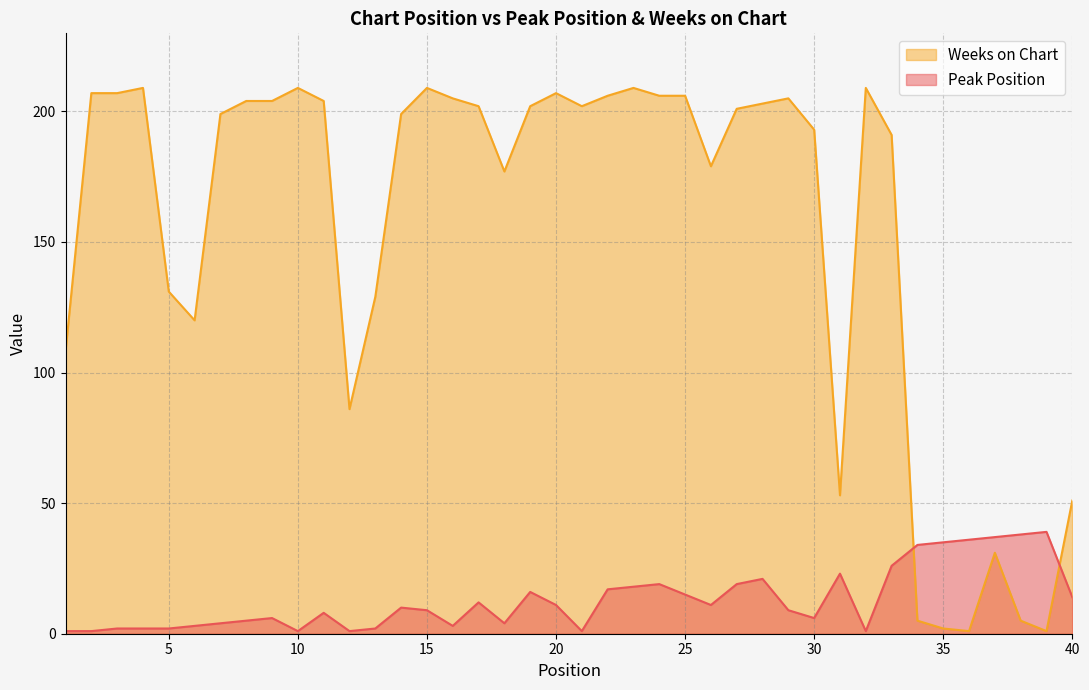

How many categories are shown in the chart?

40